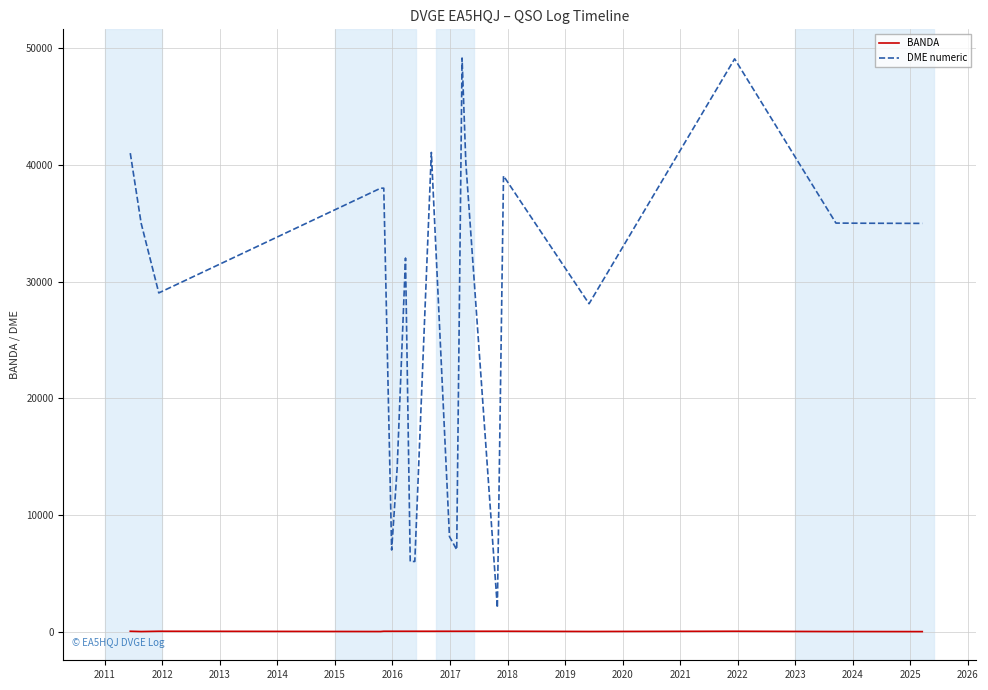

True or false: BANDA and DME numeric intersect in this chart.

False